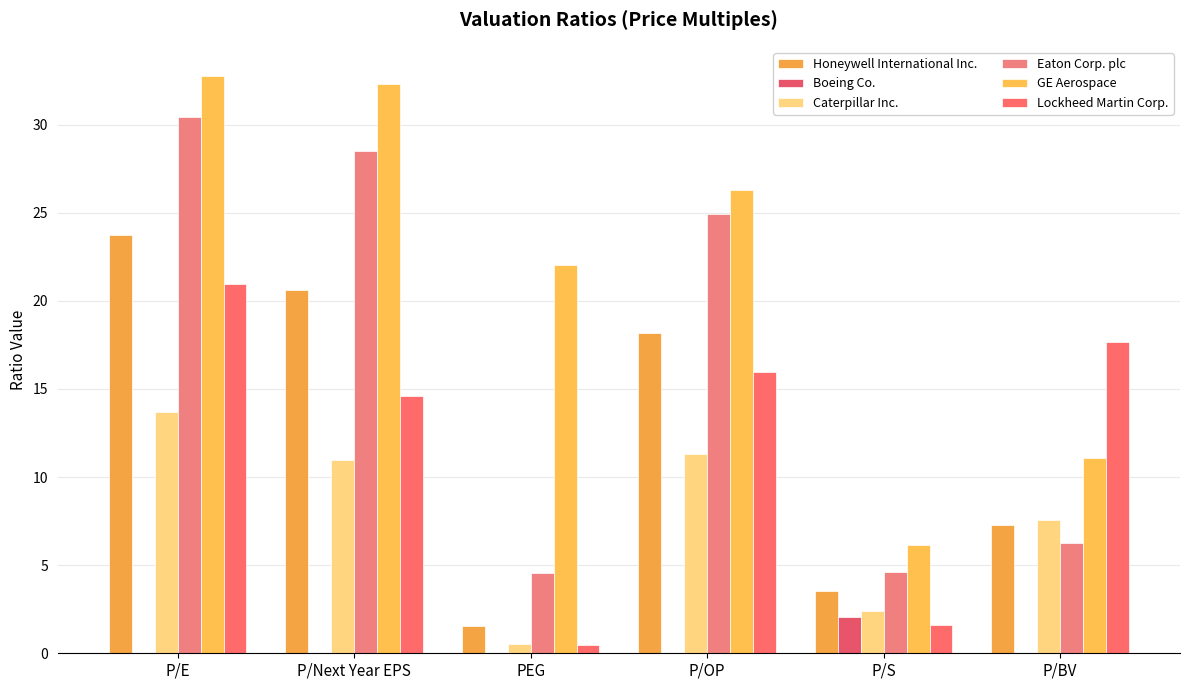

Which category has the lowest value across all series?

P/E